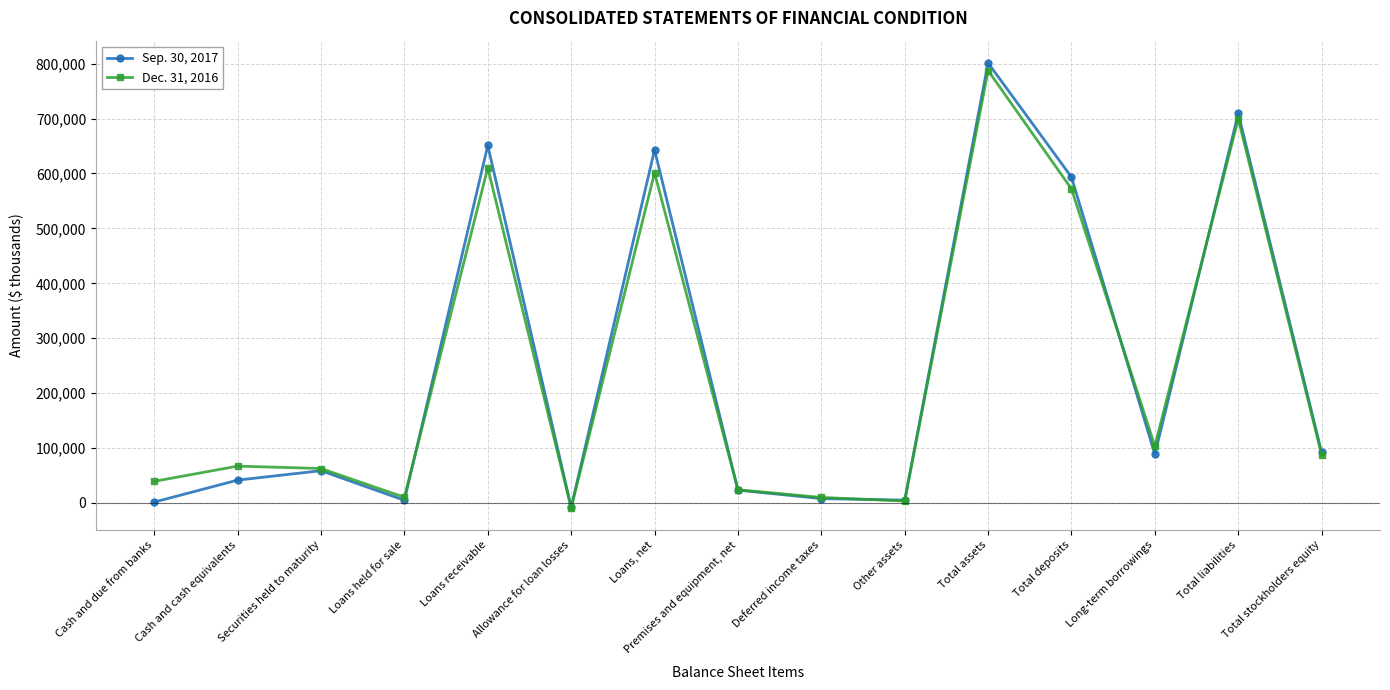

At which category does the chart reach its peak across all series?

Total assets